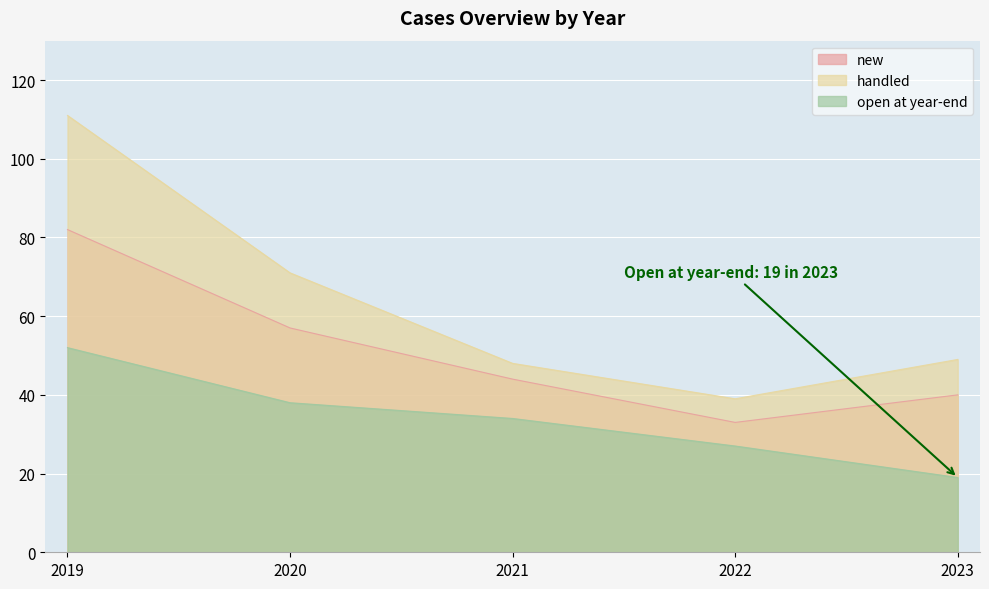

Which category has the highest value across all series?

2019